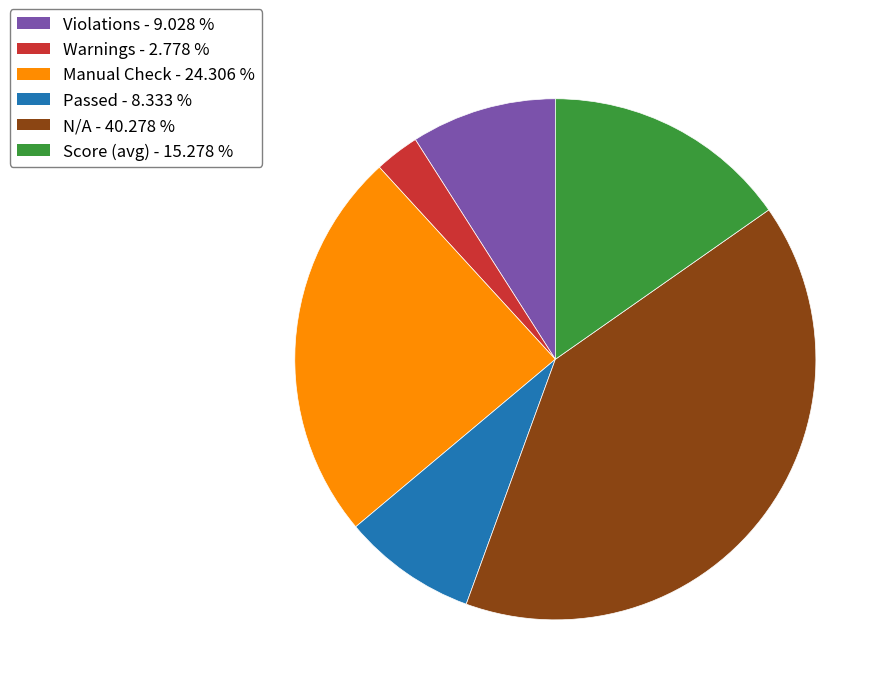

Does any single category account for the majority?

No